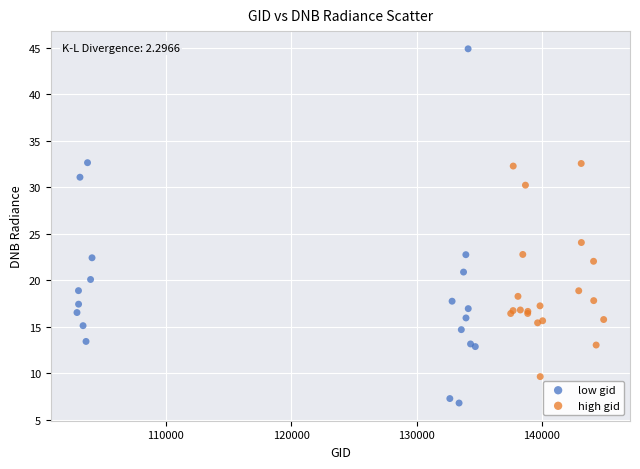

Which series contains the highest Y value?

low gid